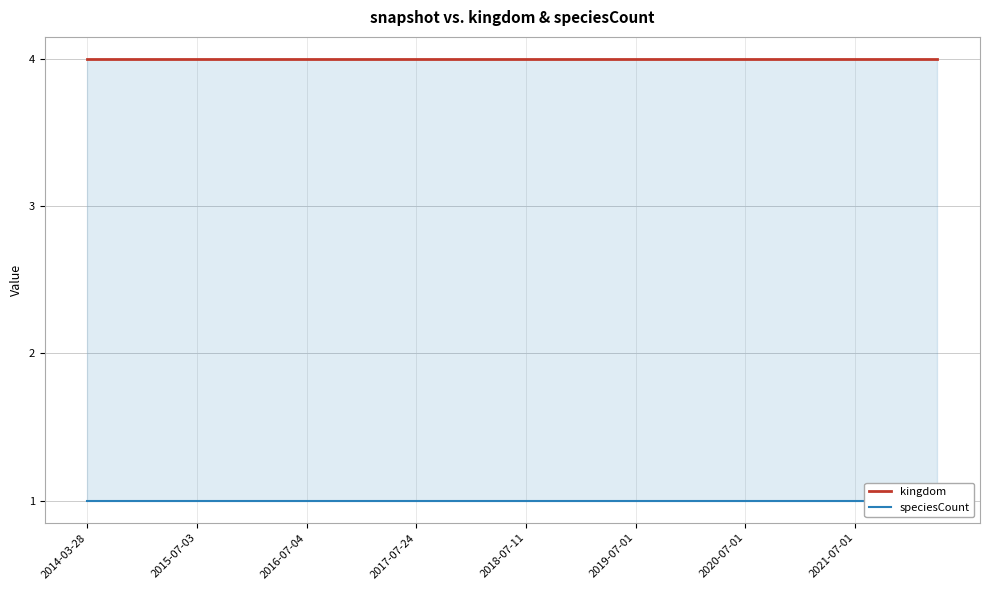

What is the label of the 26th point from the left?

25